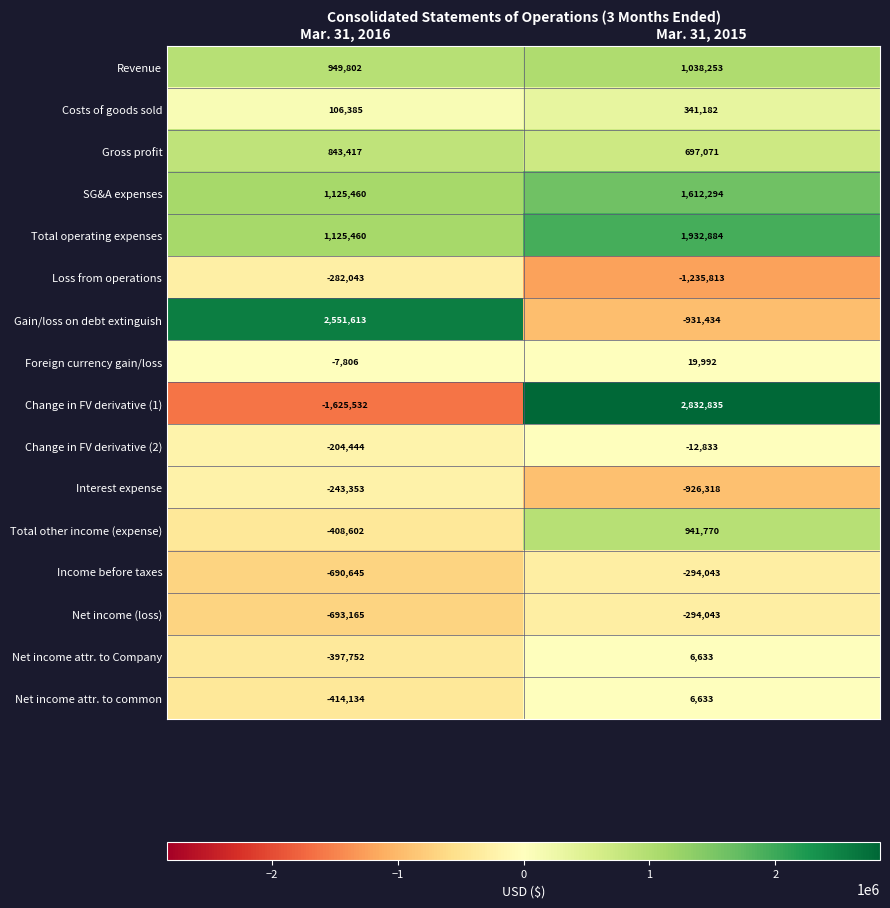

At which category is the sum across all series the highest?

Mar. 31, 2015